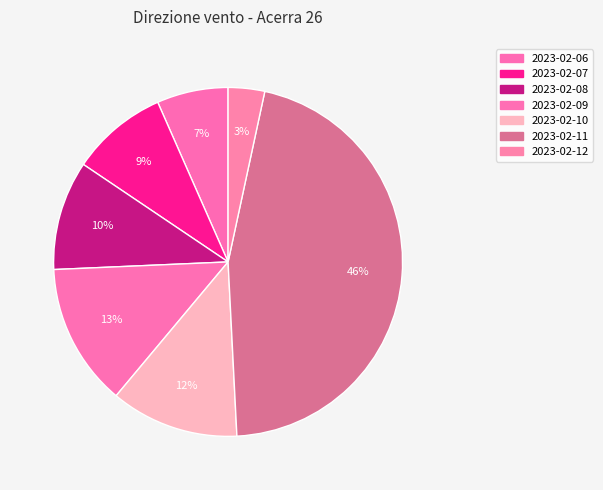

How many segments does this pie chart have?

7